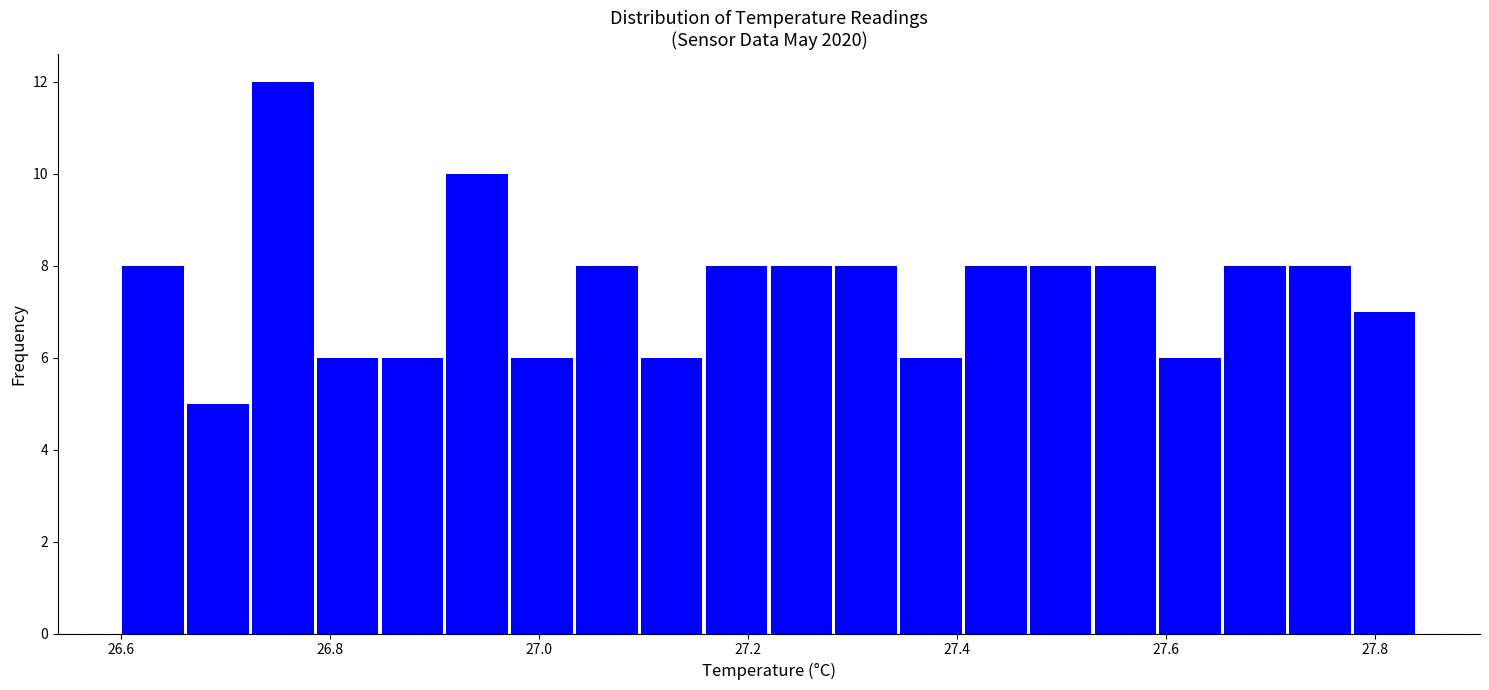

Read against the x-axis, roughly where is the centre of the tallest bar?

26.76